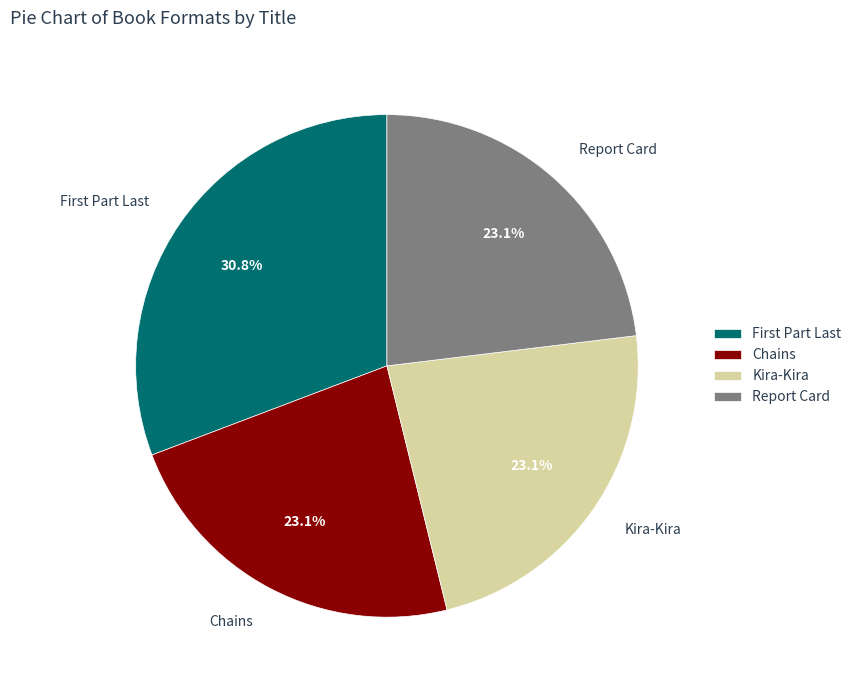

To the nearest percent, what is the combined percentage of Kira-Kira and Chains?

46%